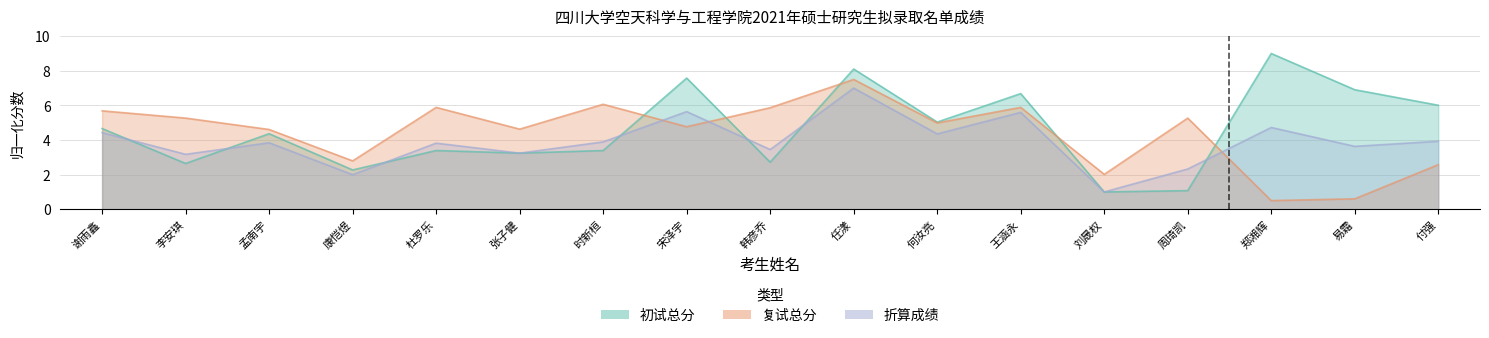

At which category does 折算成绩 reach its first local peak?

孟南宇